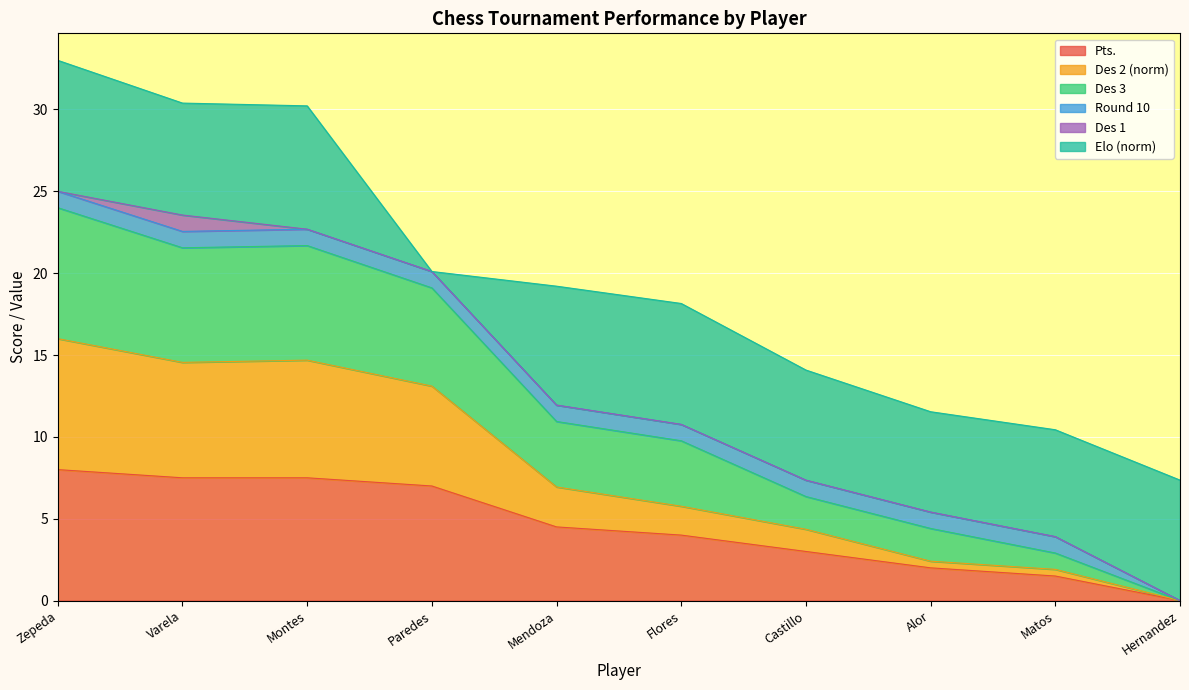

The Pts. series shows 0.9 at Mendoza. True or false?

False